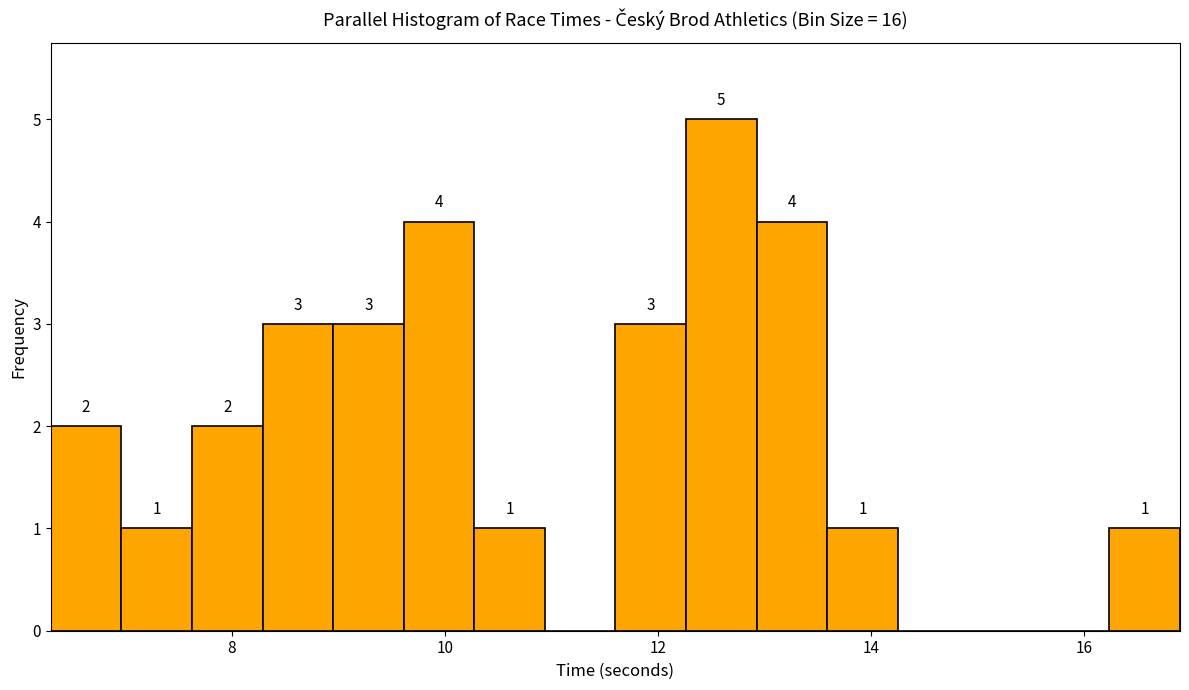

Read against the x-axis, roughly where is the centre of the tallest bar?

12.6